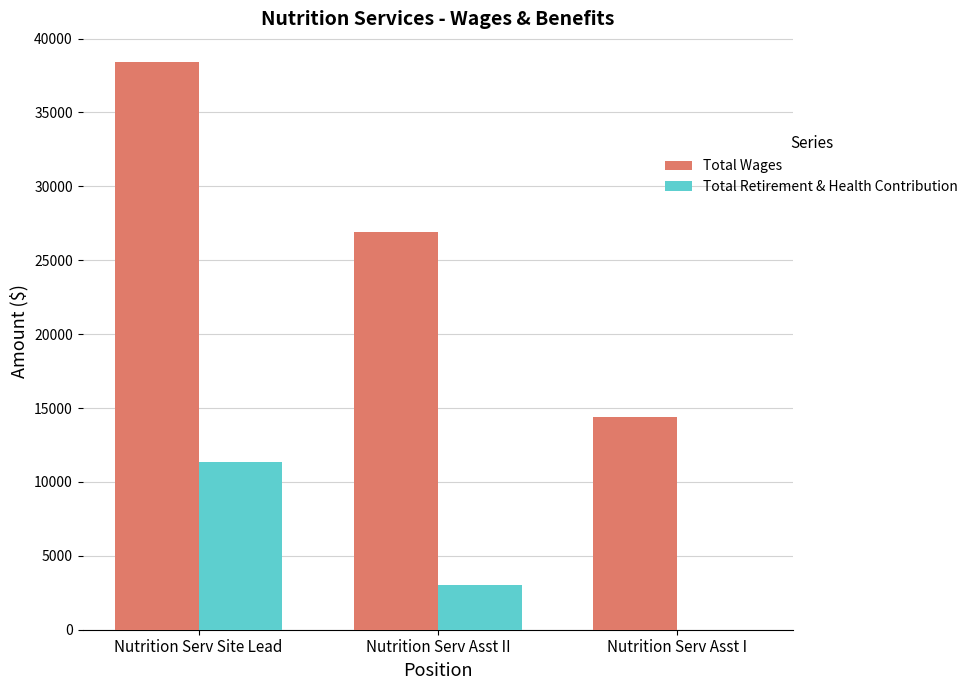

Which label corresponds to the largest value in the chart?

Nutrition Serv Site Lead